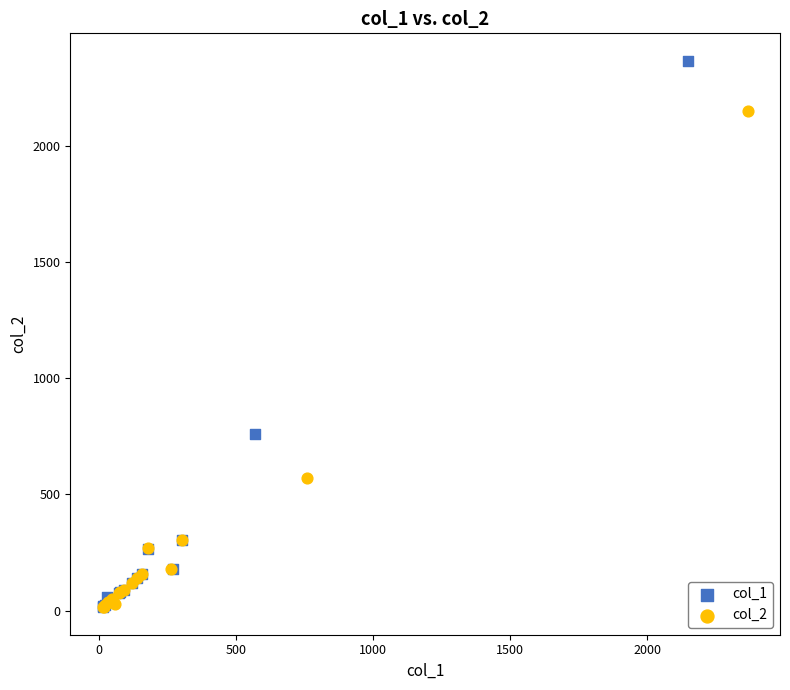

Which series reaches the maximum Y coordinate?

col_1